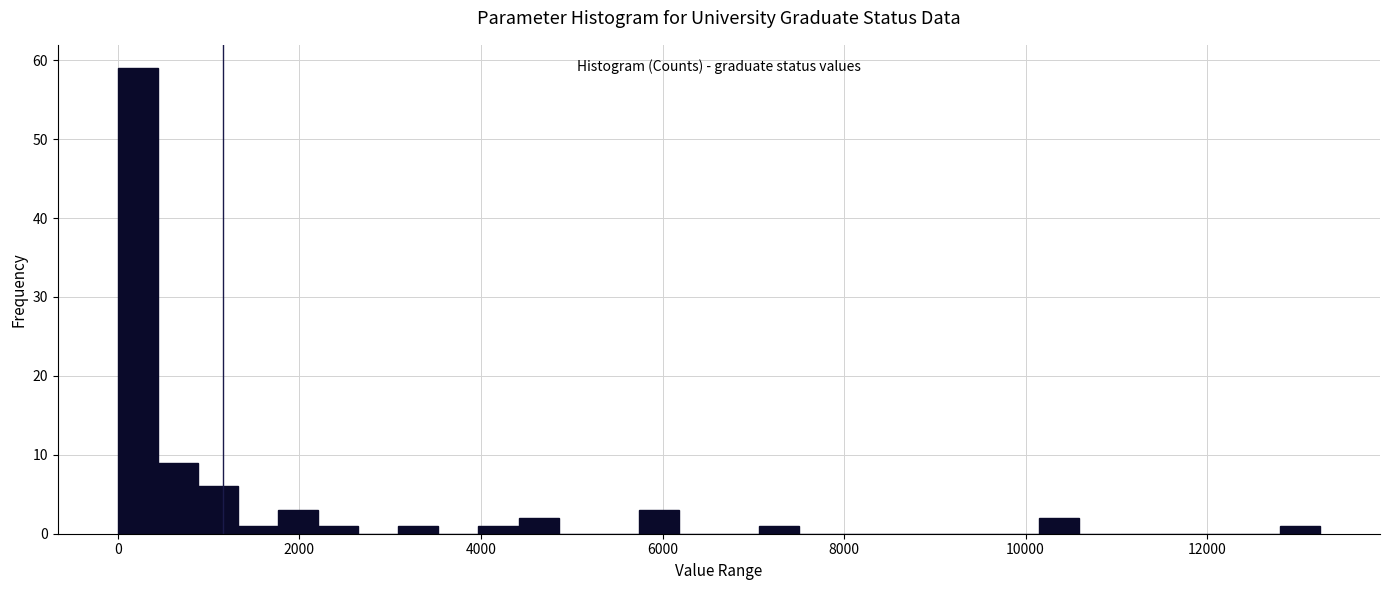

Around what value on the x-axis is the tallest bar? Give the approximate position of its centre, as read against the axis.

200